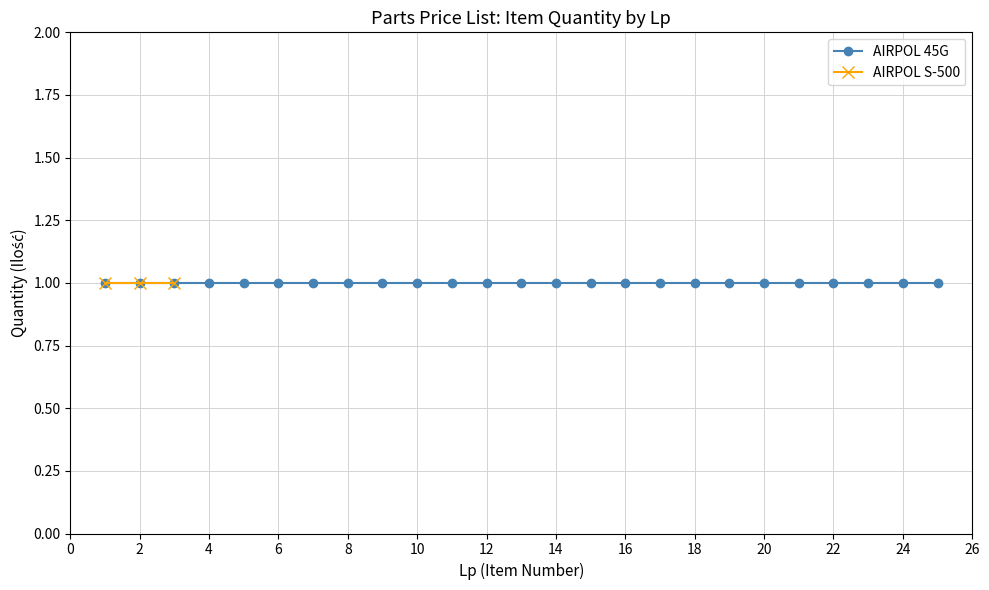

How many lines are shown in the chart?

2